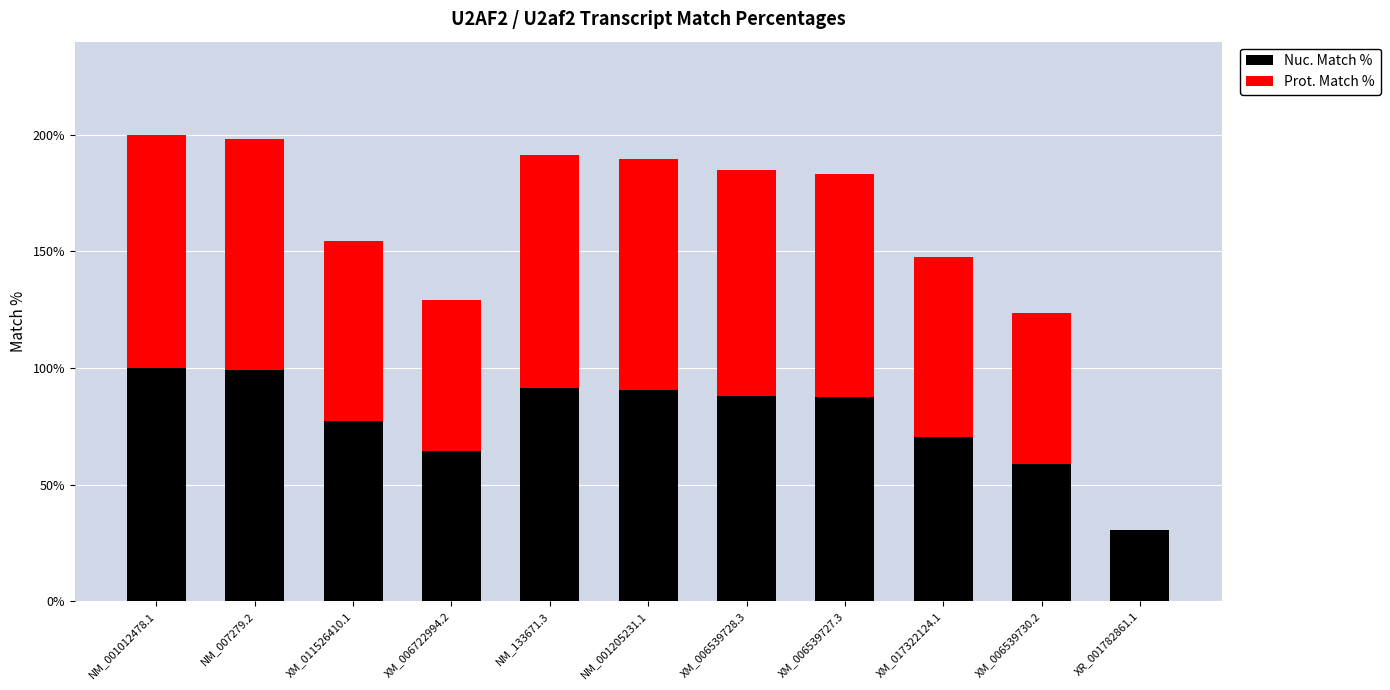

The Nuc. Match % series shows 99.1 at NM_007279.2. True or false?

True